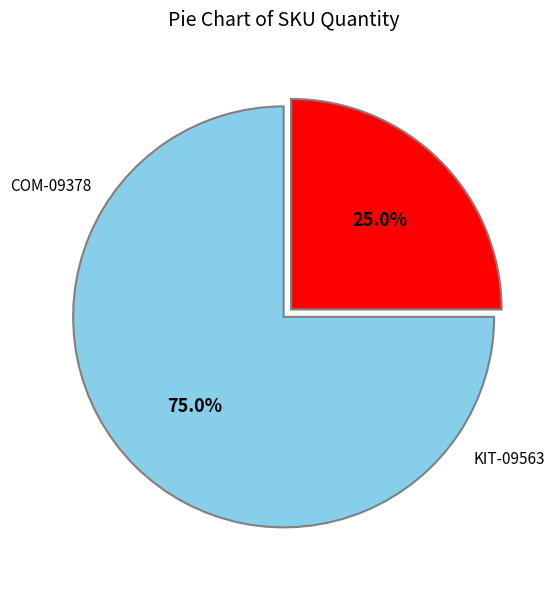

To the nearest percent, what is the average slice percentage?

50%